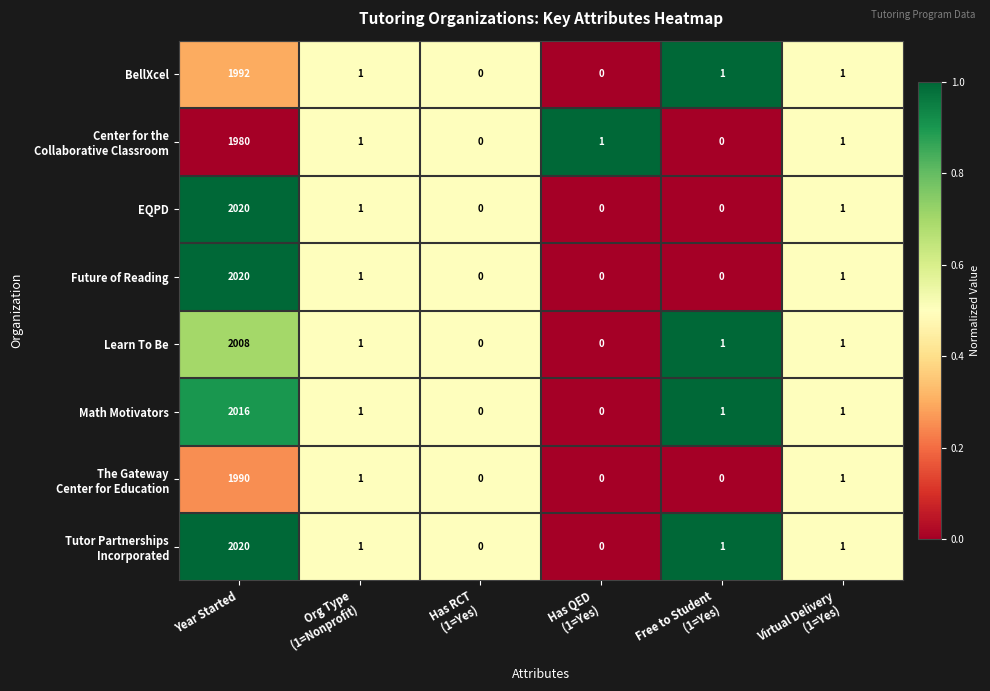

What is the difference between the maximum and minimum values in the EQPD series?

2020